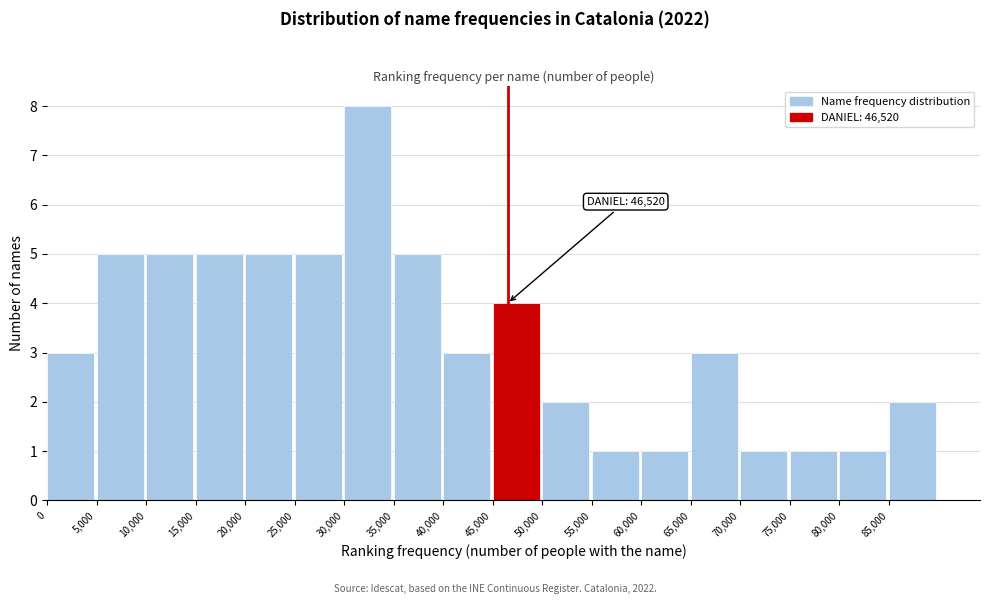

Which range on the x-axis has the tallest bar?

30000 to 35000